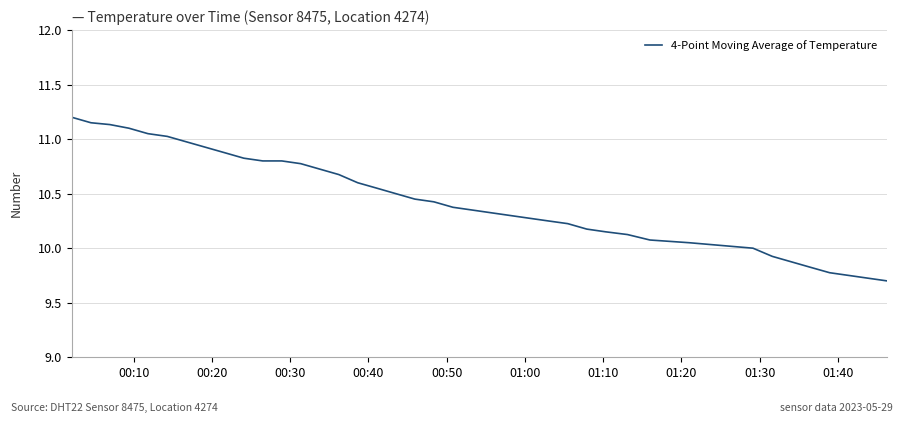

What is the minimum value shown in the chart?

9.7